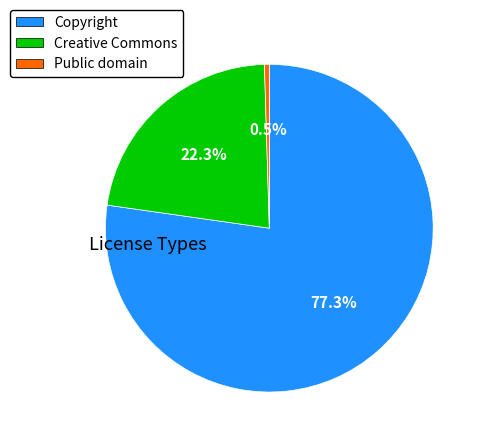

Is Copyright the majority of the pie?

Yes